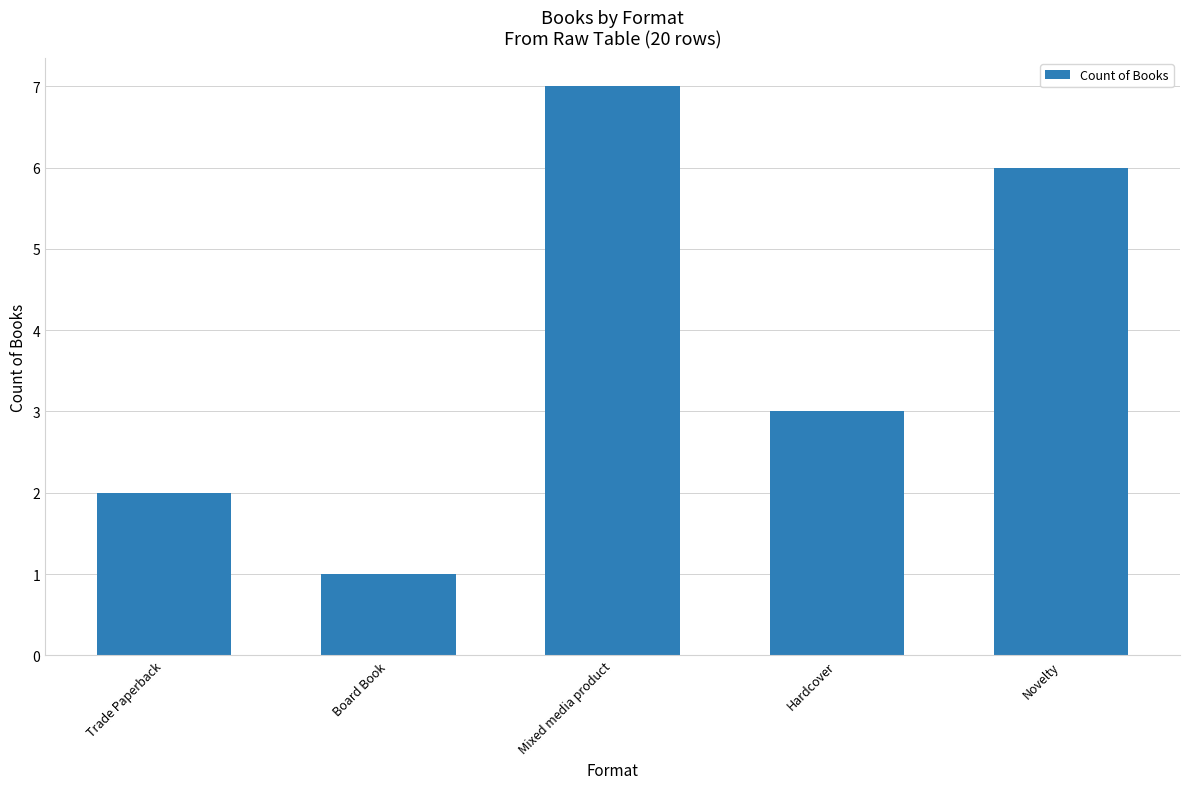

Reading left to right, transcribe all the data shown in this chart.

Trade Paperback=2	Board Book=1	Mixed media product=7	Hardcover=3	Novelty=6